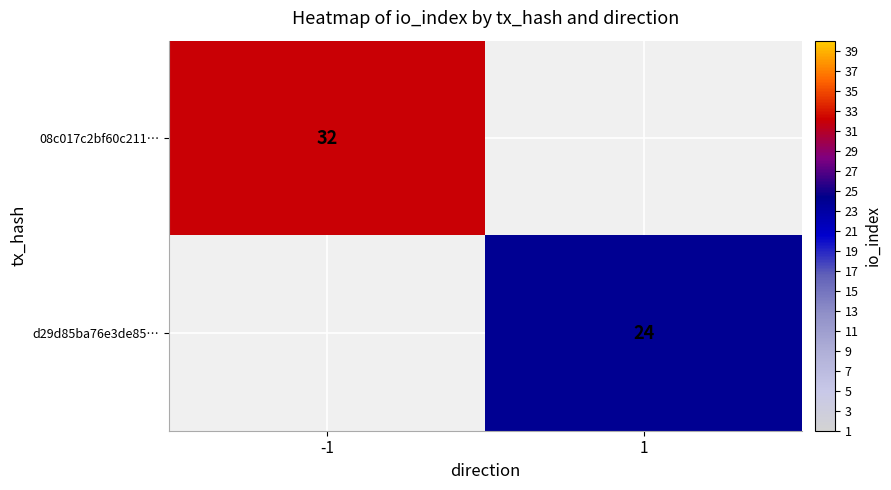

True or false: d29d85ba76e3de85… has a value of 24 at 1.

True